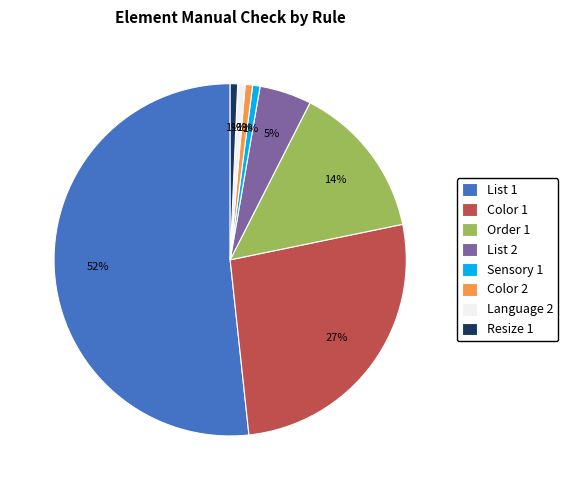

Is the sum of Order 1 and List 2 greater than half?

No